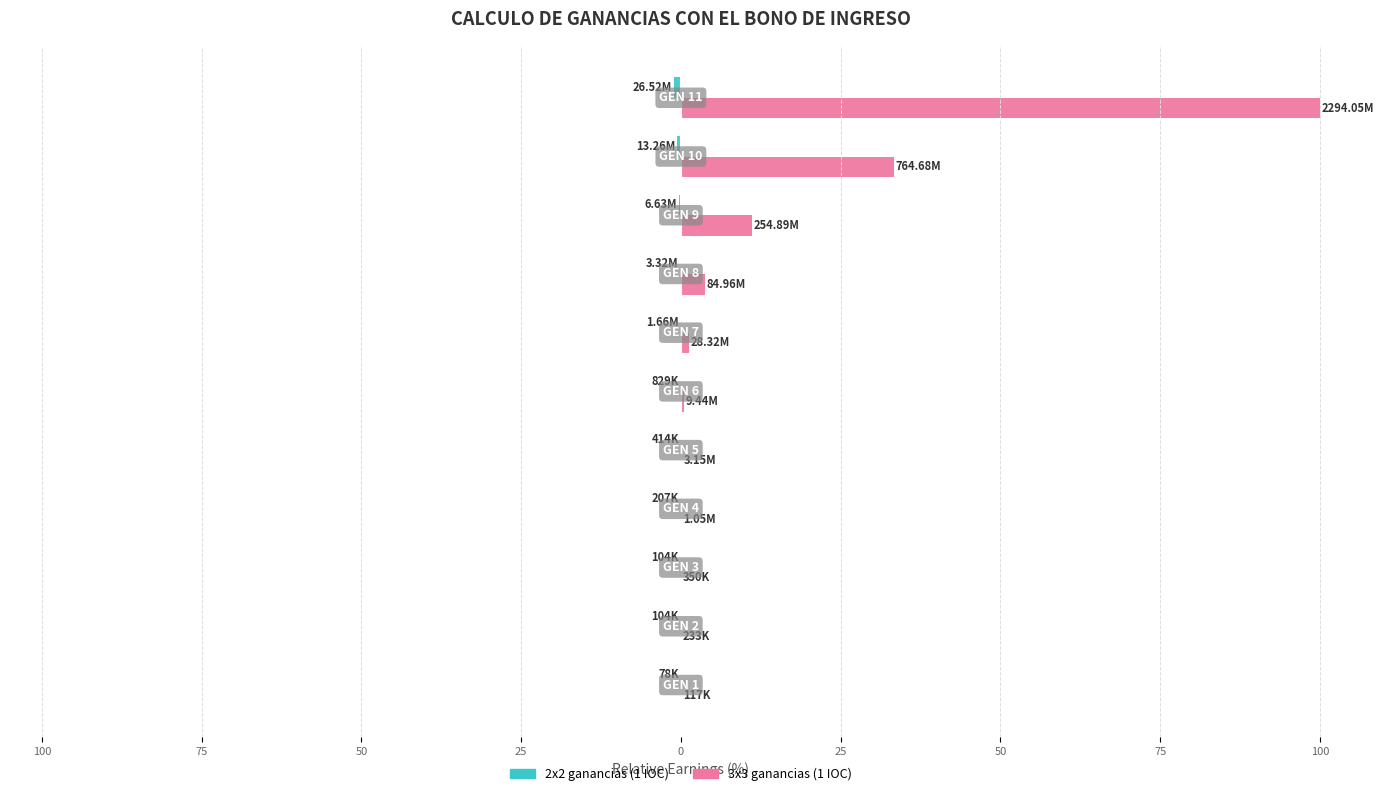

List the series in order of their peak value, lowest first.

2x2 ganancias (1 IOC), 3x3 ganancias (1 IOC)